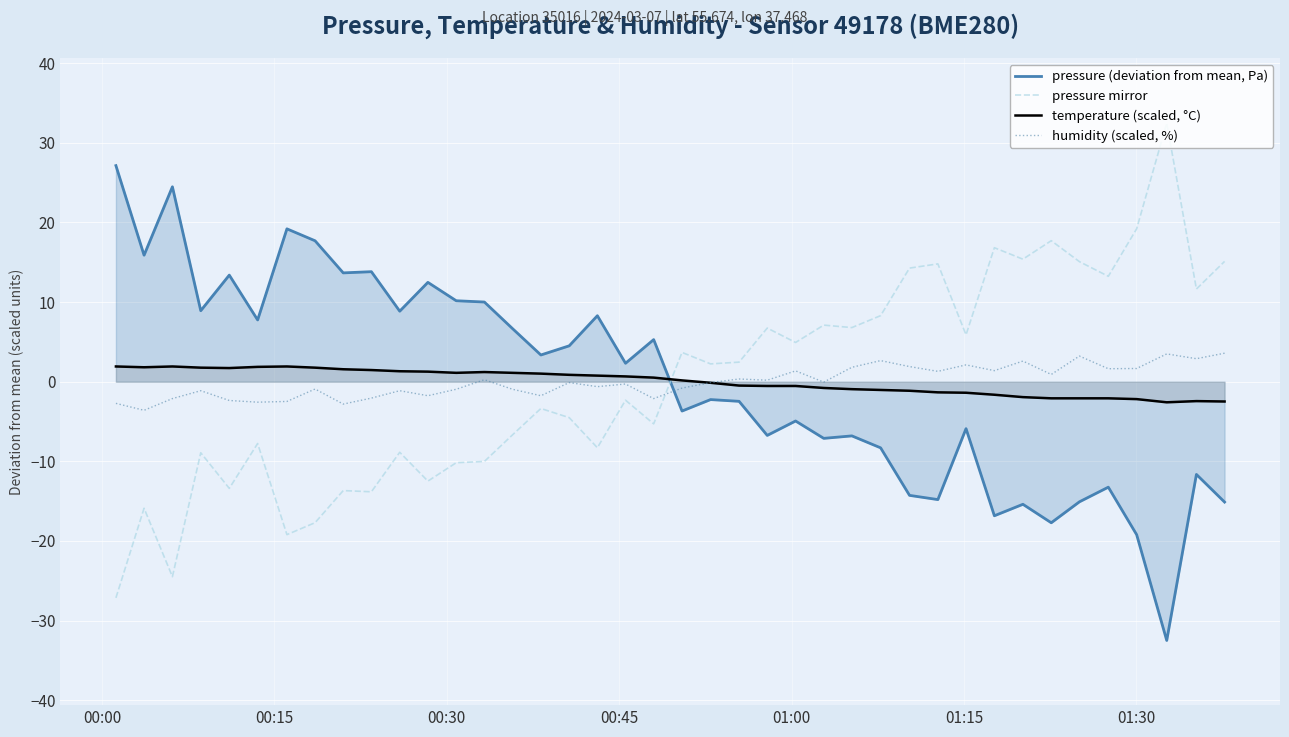

Count the number of categories in the chart.

40